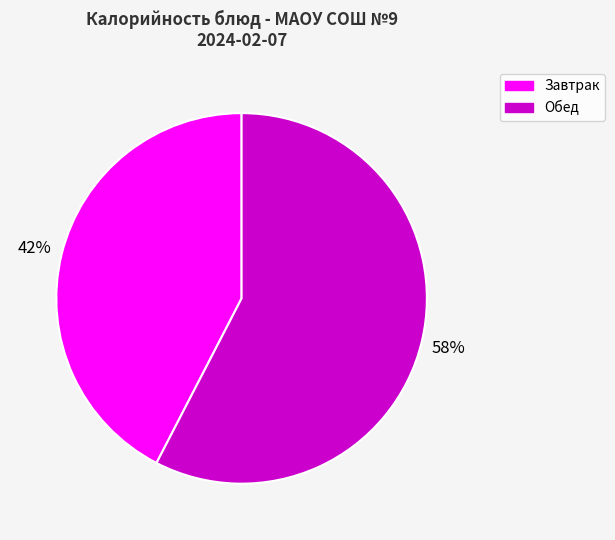

How many slices are in this pie chart?

2